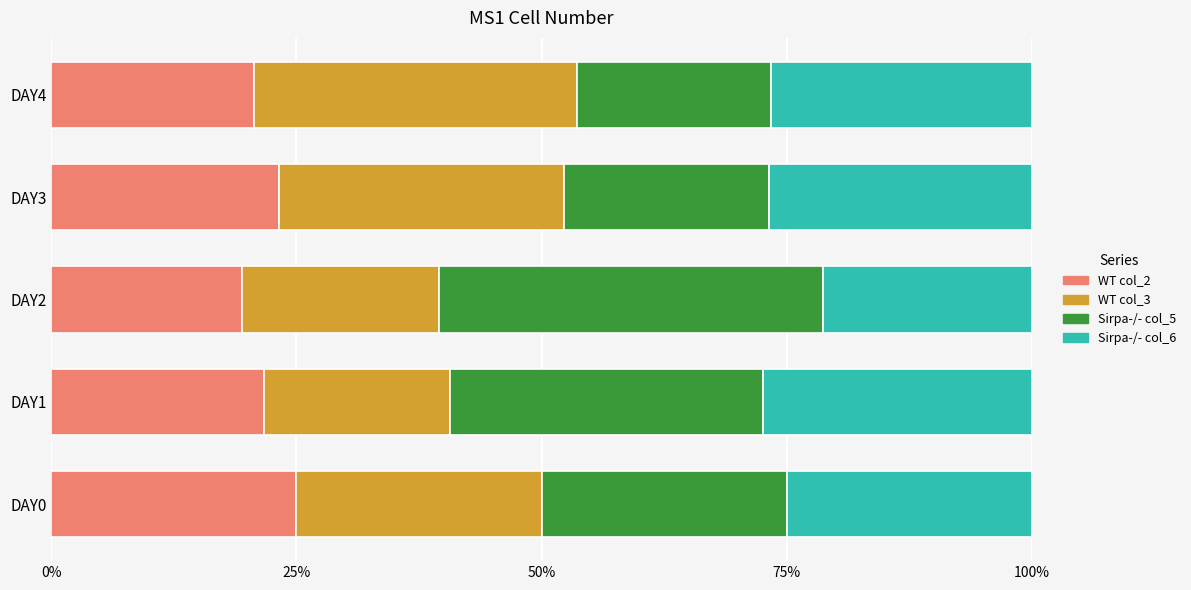

What is the maximum value for WT col_2?

25.0